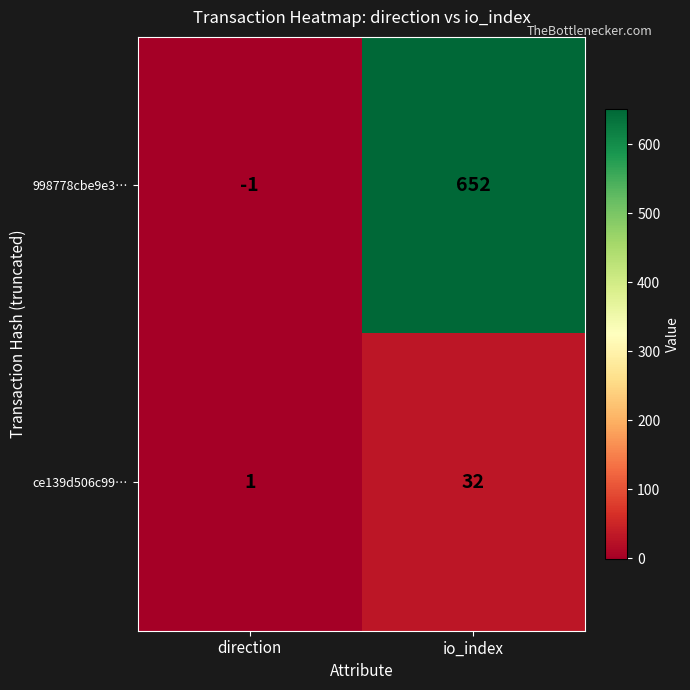

At which label is 998778cbe9e3… closest to 325?

direction